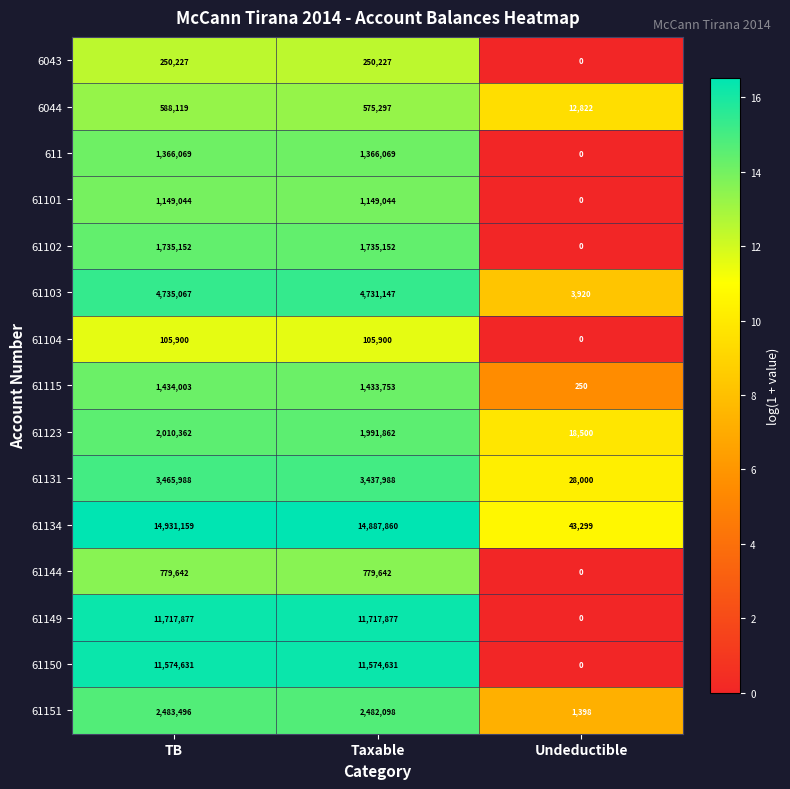

How many values in 61101 are above zero?

2